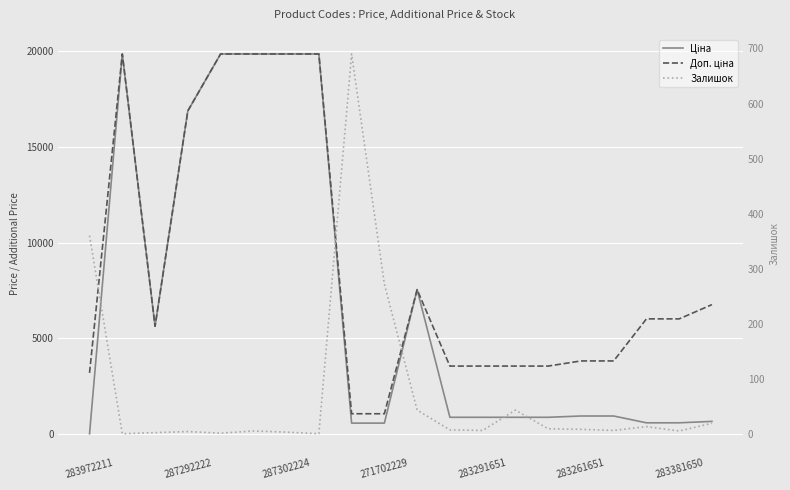

How many data points in Залишок are less than 7?

10